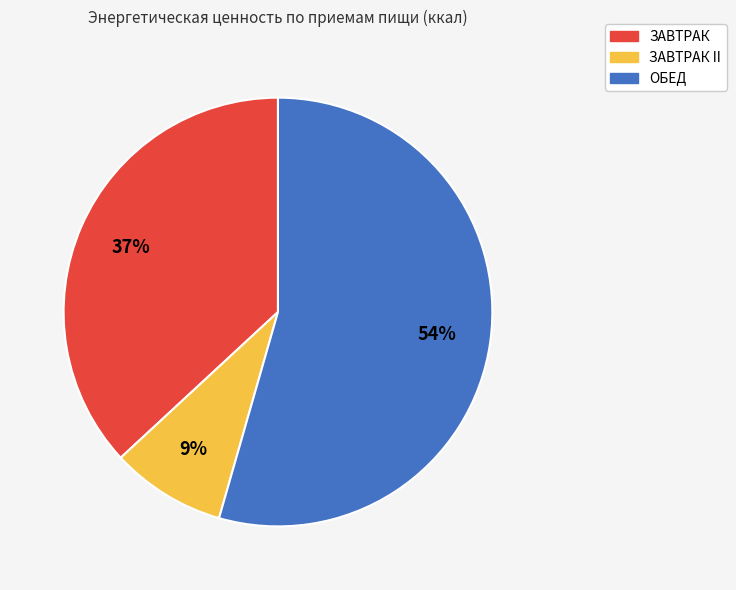

Is there any slice that represents more than half of the pie?

Yes